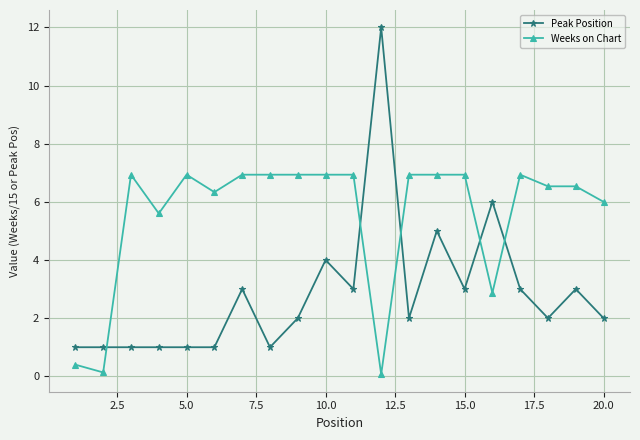

How many times do Weeks on Chart and Peak Position cross each other?

5